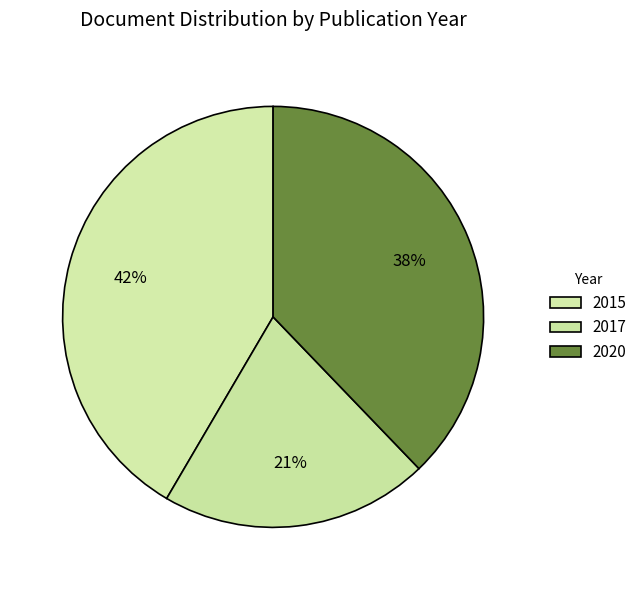

Count the number of slices in the pie.

3